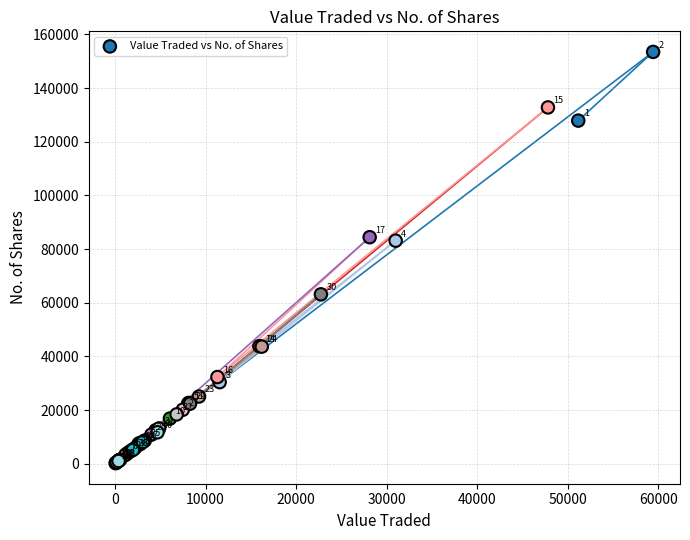

What Y value in the scatter plot is closest to 76845?

83126